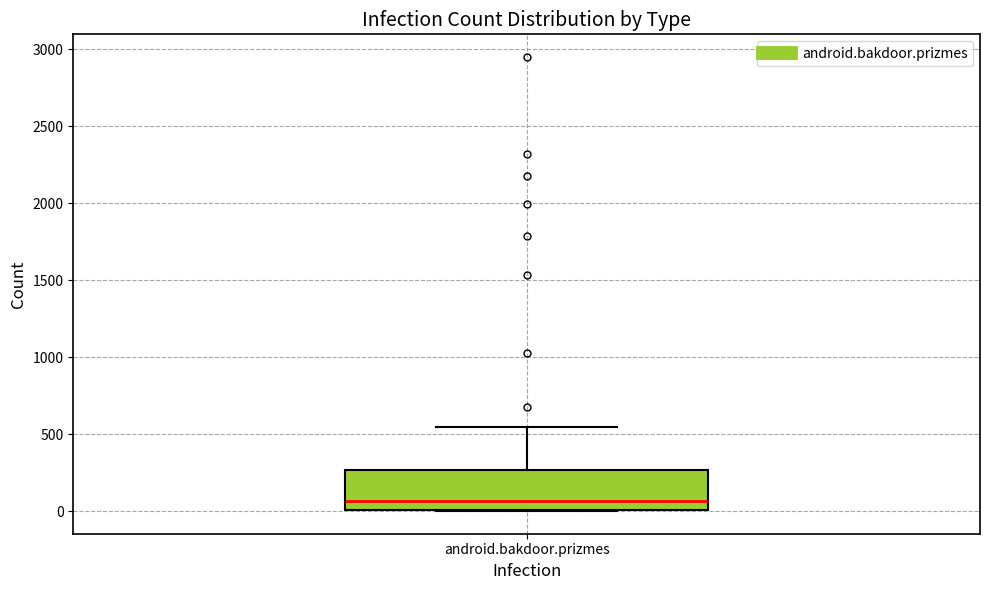

Read this box plot against the y-axis: the position of the median line, the range covered by the box, and the ends of both whiskers. The values are not printed on the chart, so give them approximately, as read against the axis.

median 50, box 0 to 250, whiskers 0 to 550